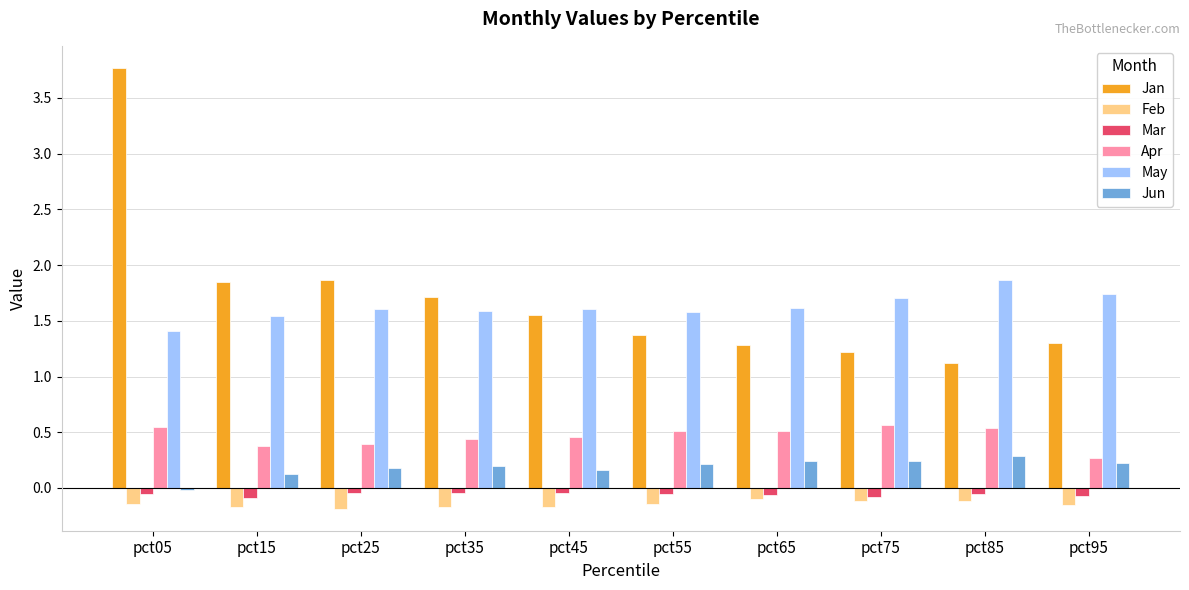

What is the spread (max minus min) of values at pct65?

1.7